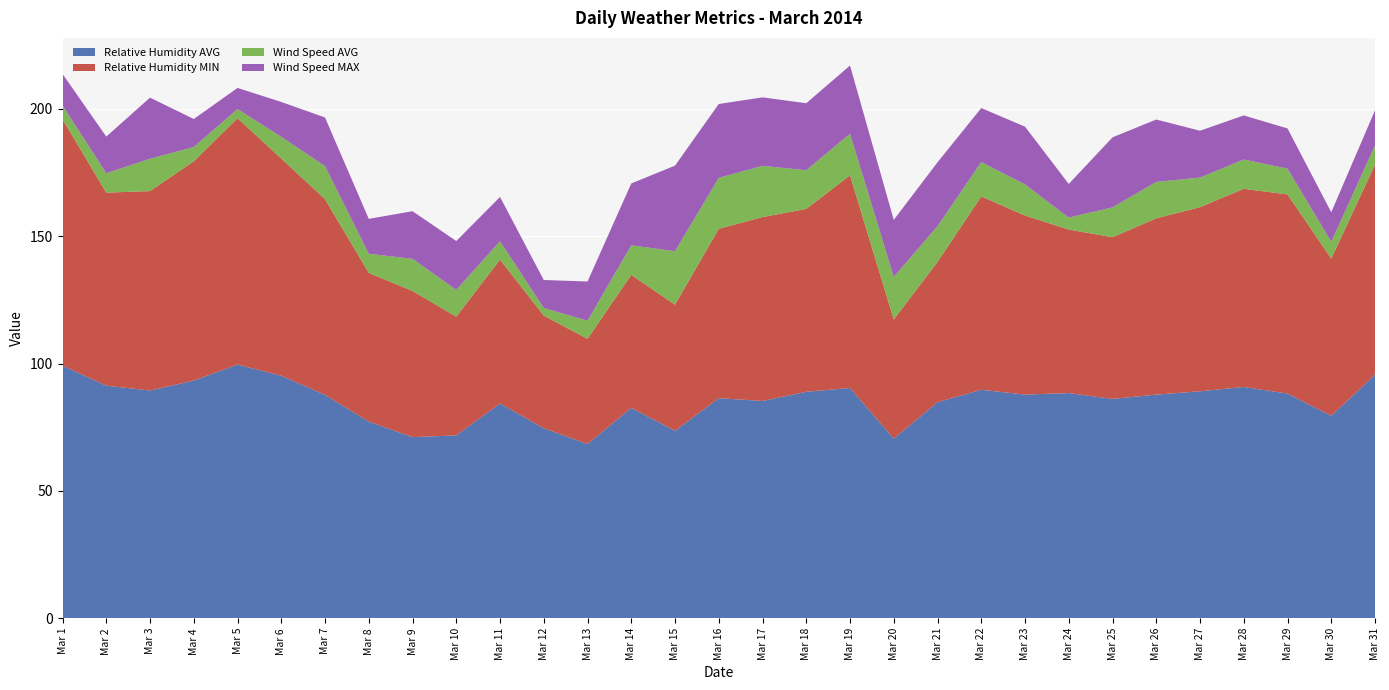

Reading left to right, what are all the values shown in this chart?

Relative Humidity AVG: 99.2	91.3	89.4	93.3	99.6	95.2	87.7	77.2	71.1	71.8	84.3	74.6	68.4	82.6	73.6	86.4	85.3	88.9	90.4	70.5	84.8	89.7	87.8	88.4	86.1	87.8	89.1	90.8	88.2	79.5	95.6
Relative Humidity MIN: 96.7	75.8	78.3	86.1	96.7	85.3	76.8	58.4	57.4	46.6	56.5	44.2	41.3	52.2	49.5	66.5	72.2	71.8	83.5	46.8	55.1	75.9	70.3	64.2	63.5	69.2	72.3	77.8	78.2	61.7	82.5
Wind Speed AVG: 5.4	7.6	12.7	5.6	3.6	8.5	13.0	7.5	12.6	10.5	7.2	3.0	7.1	11.6	21.0	20.0	20.1	15.2	16.3	16.7	14.0	13.5	12.2	4.7	11.7	14.3	11.6	11.5	10.1	6.6	7.5
Wind Speed MAX: 12.4	14.4	24.0	11.0	8.3	13.7	19.1	13.7	18.7	19.2	17.4	11.0	15.4	24.3	33.6	29.0	26.9	26.3	26.8	22.4	25.1	21.2	22.7	13.2	27.5	24.5	18.4	17.3	15.8	11.6	13.8